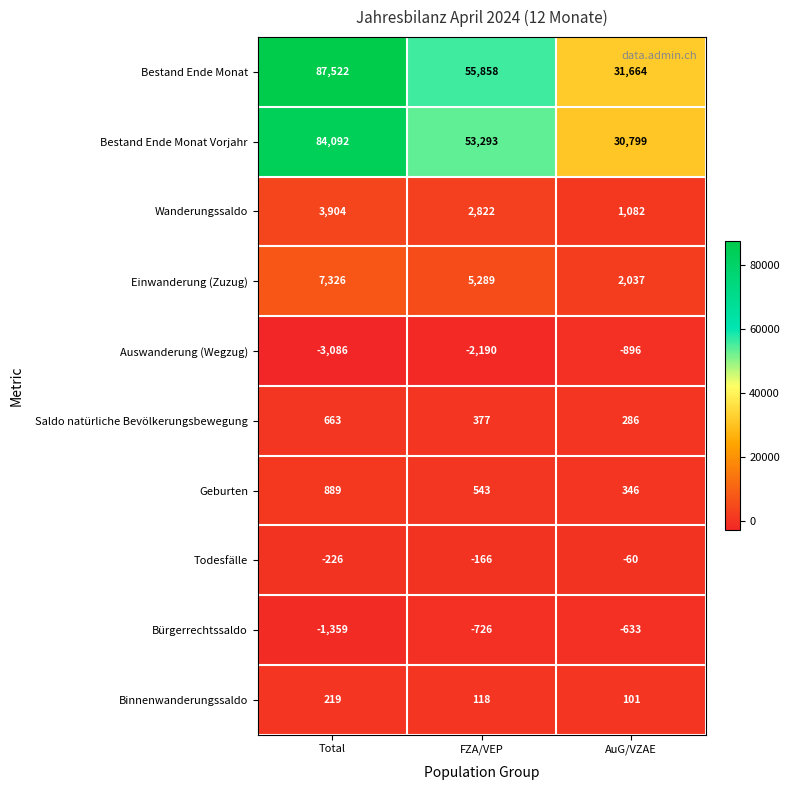

The Binnenwanderungssaldo series shows 140 at AuG/VZAE. True or false?

False